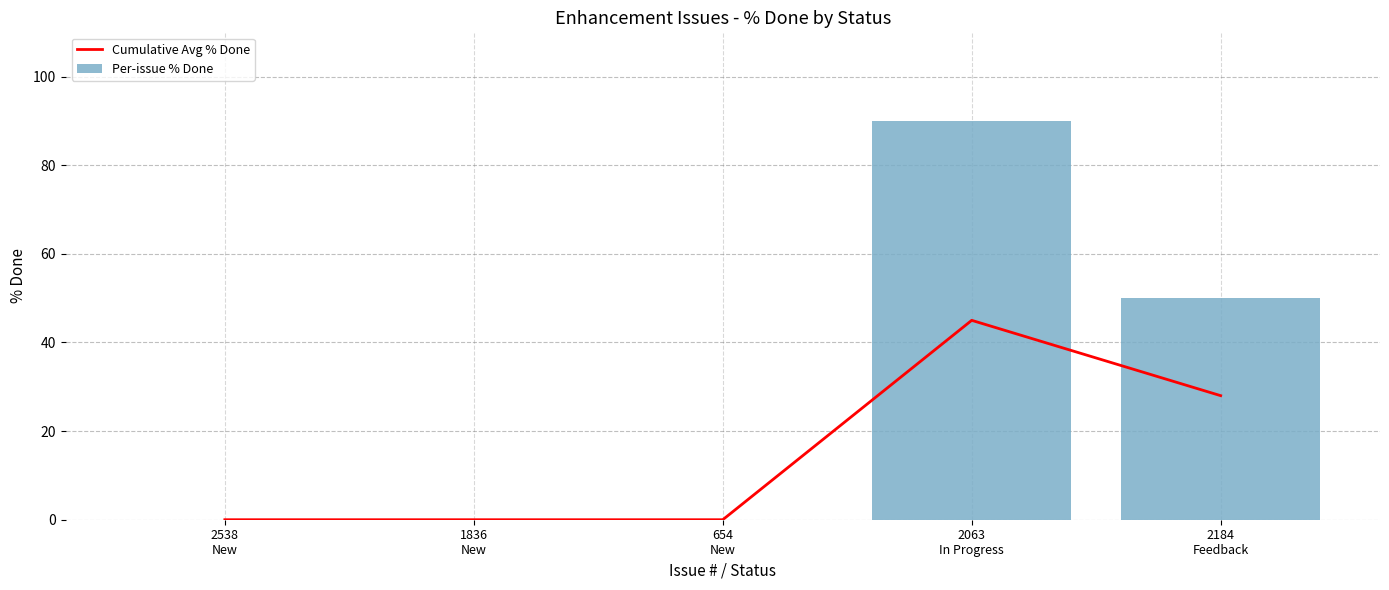

What is the sum of all Per-issue % Done values?

140